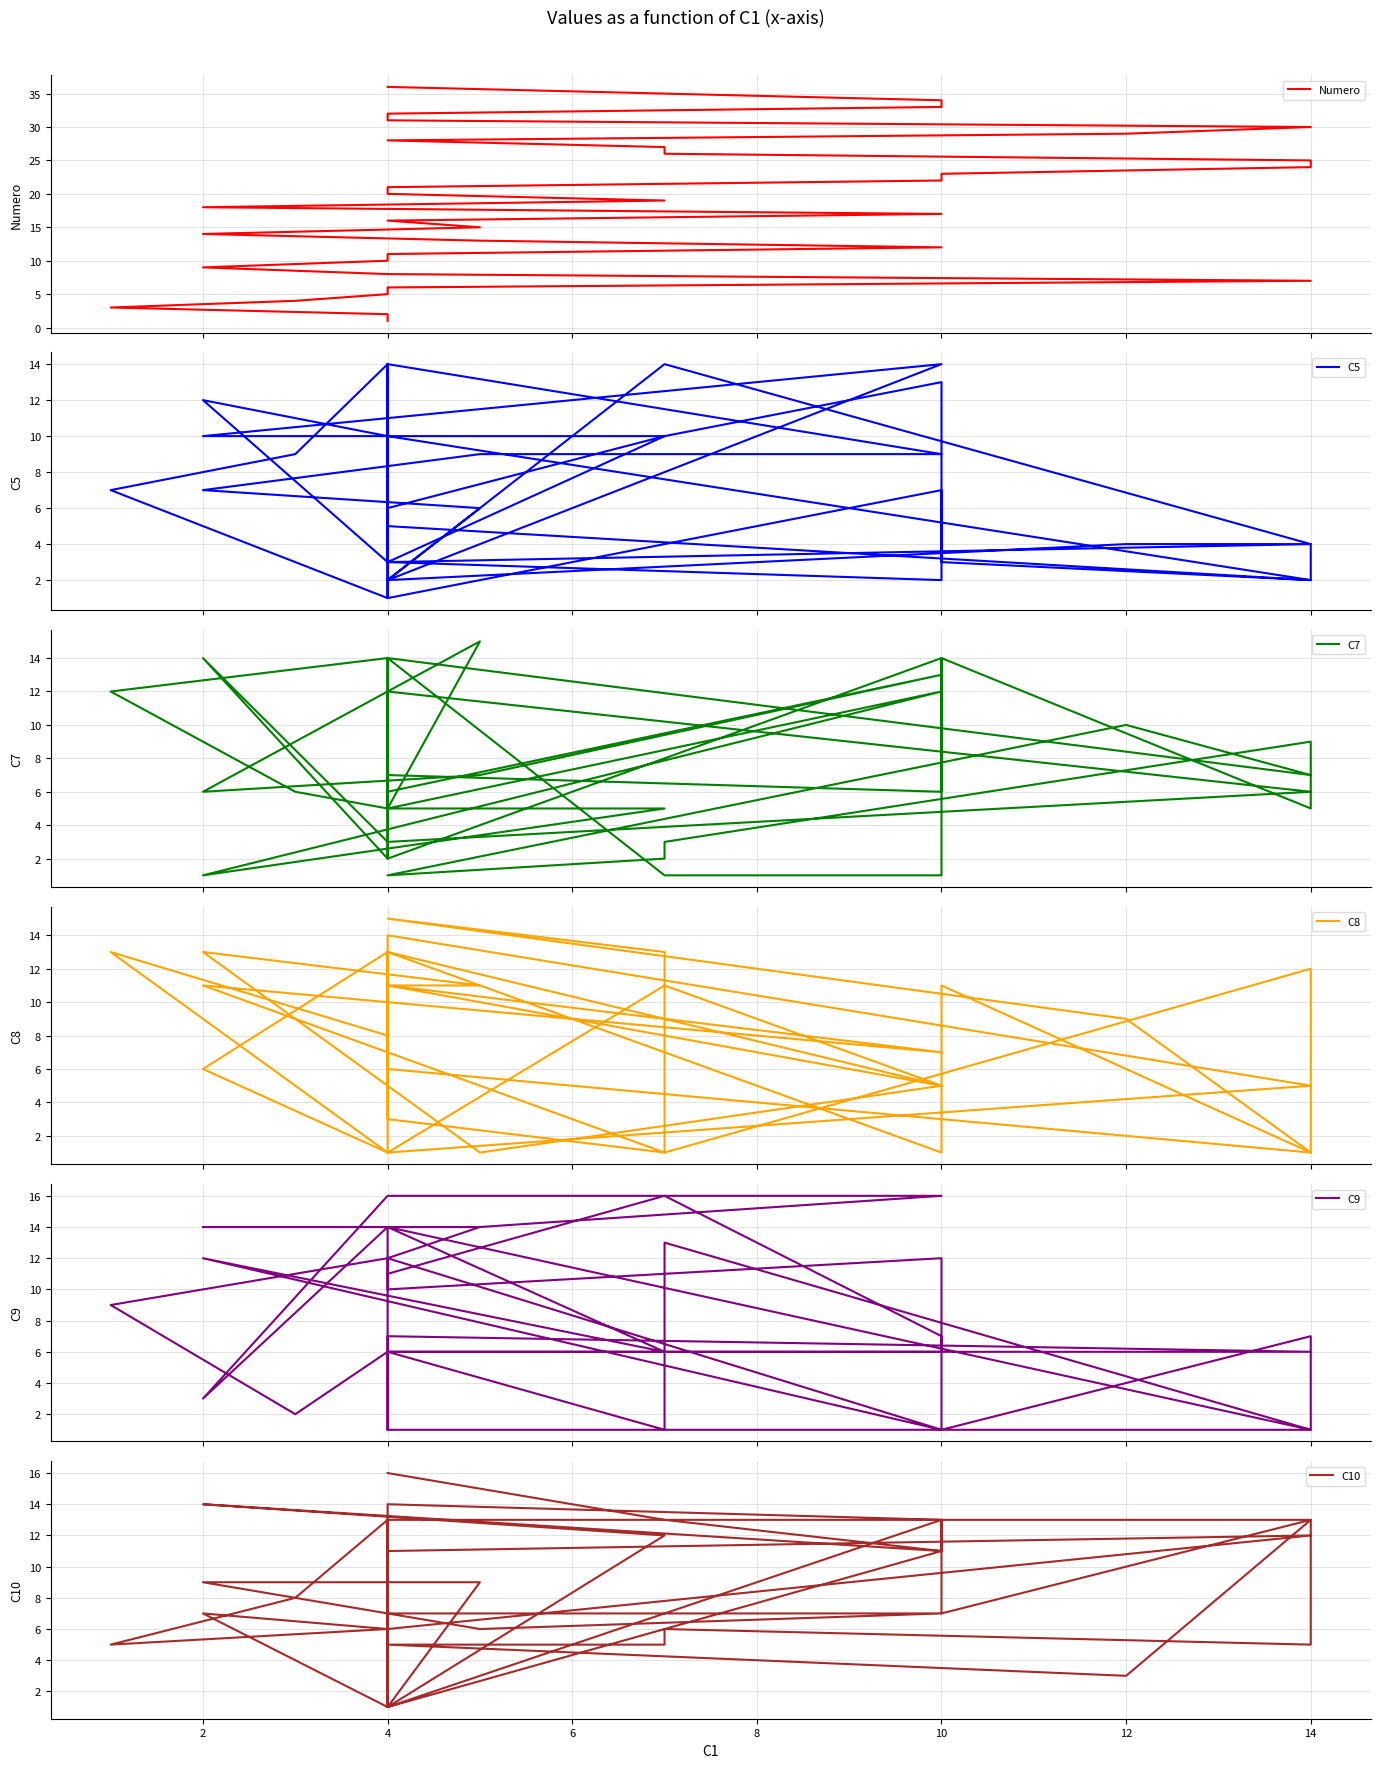

What is the label of the 33rd point from the right?

6